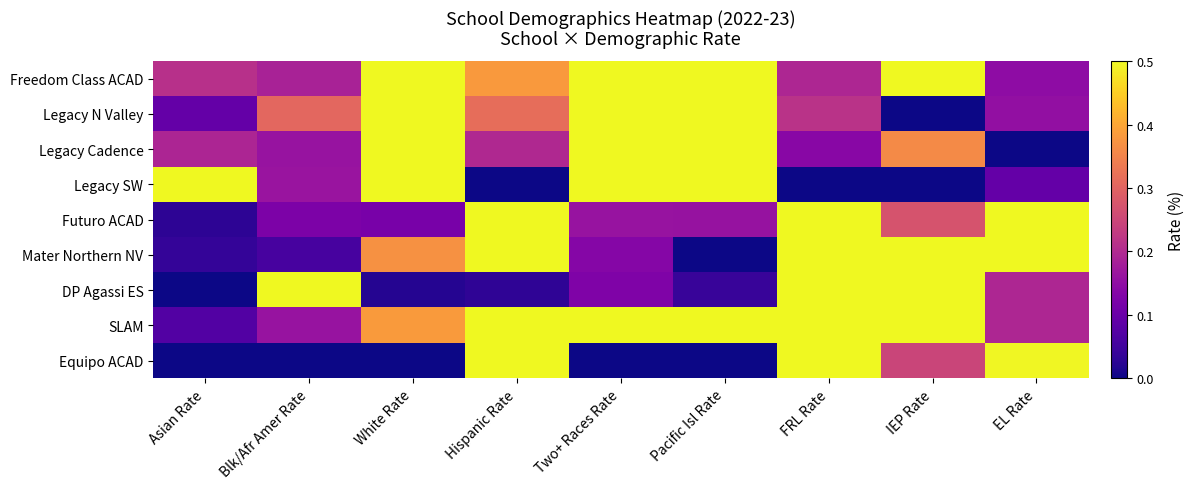

What is the difference between the highest and lowest values at Hispanic Rate?

1.0